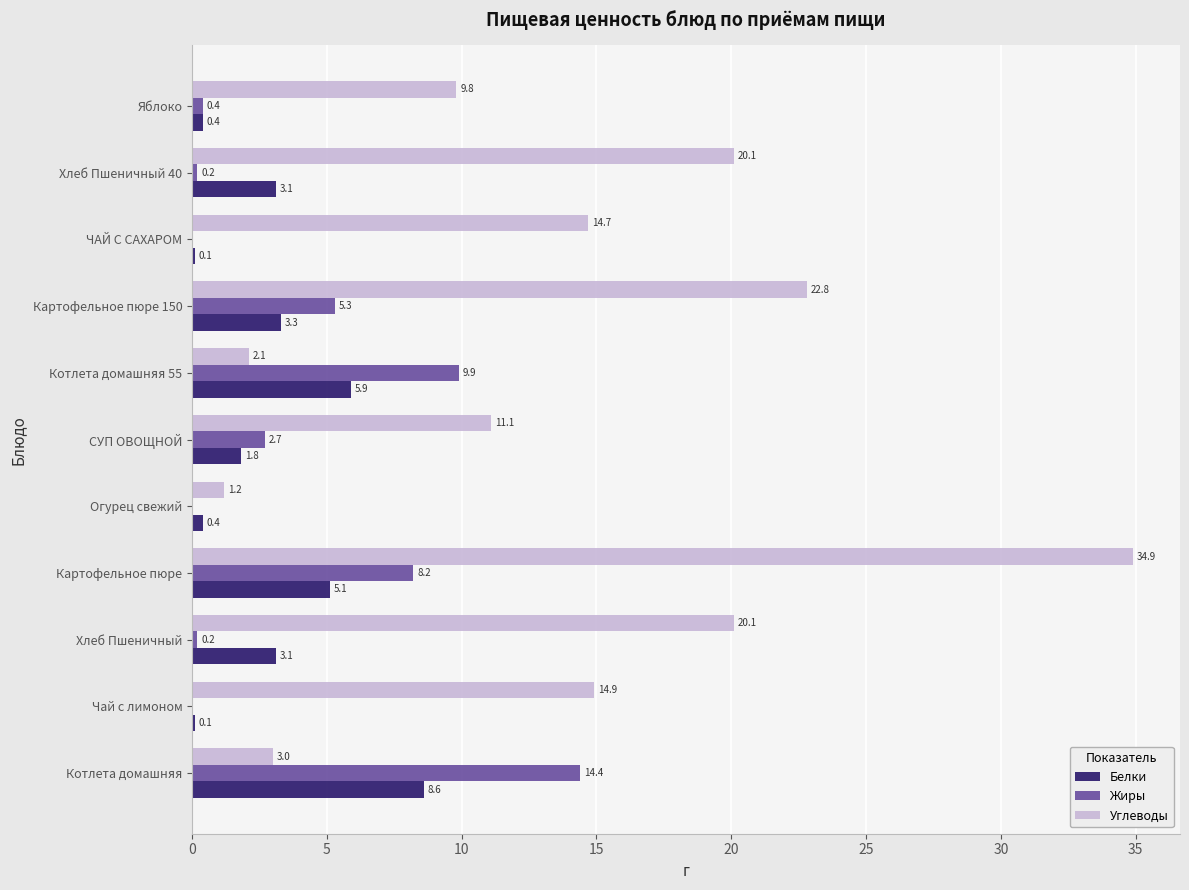

Between Хлеб Пшеничный and Котлета домашняя 55, which series saw the biggest shift?

Углеводы